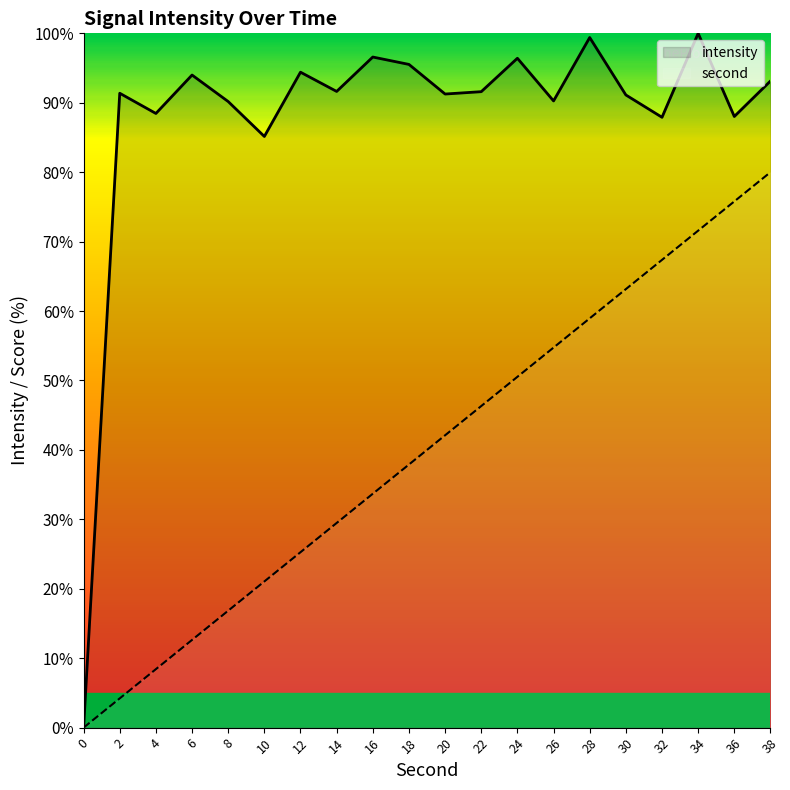

The value of second at 18 is 50.0. True or false?

False